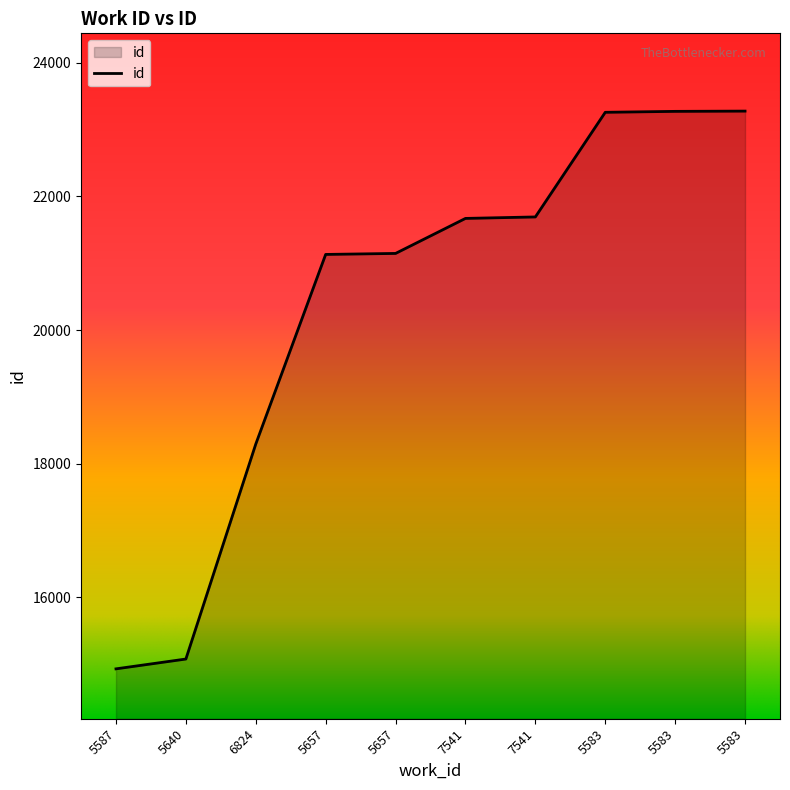

What is the change in value from 5640 to 5583?

+8196